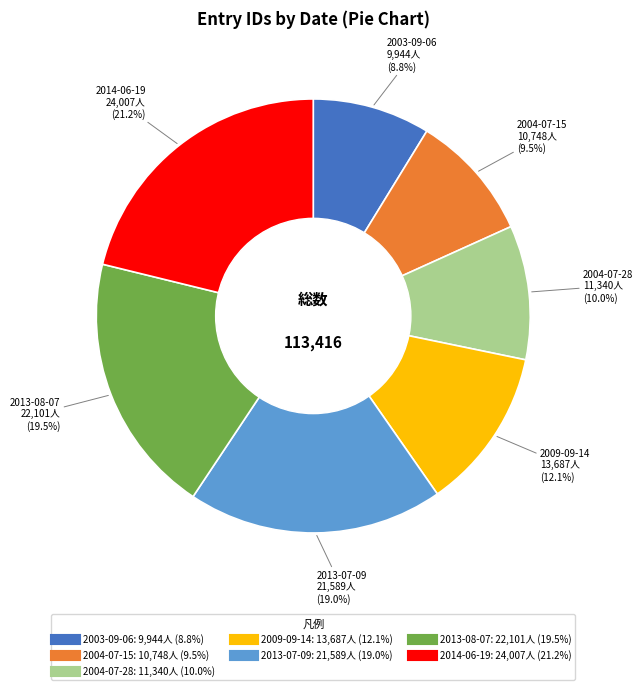

Is there a majority slice in this chart?

No